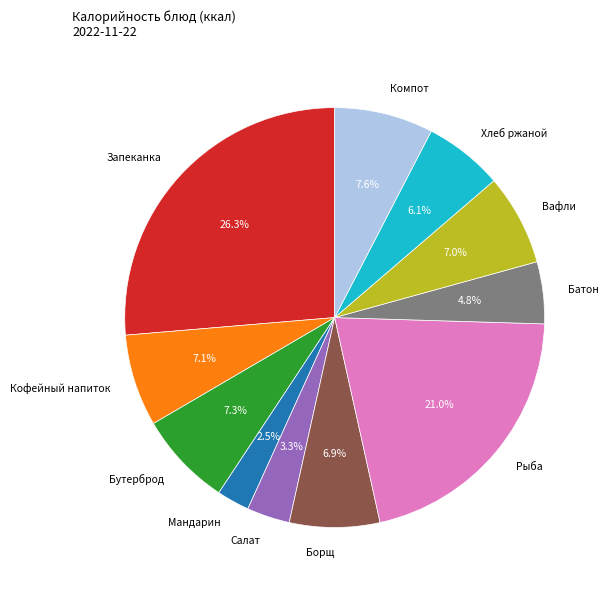

Does any single category account for the majority?

No